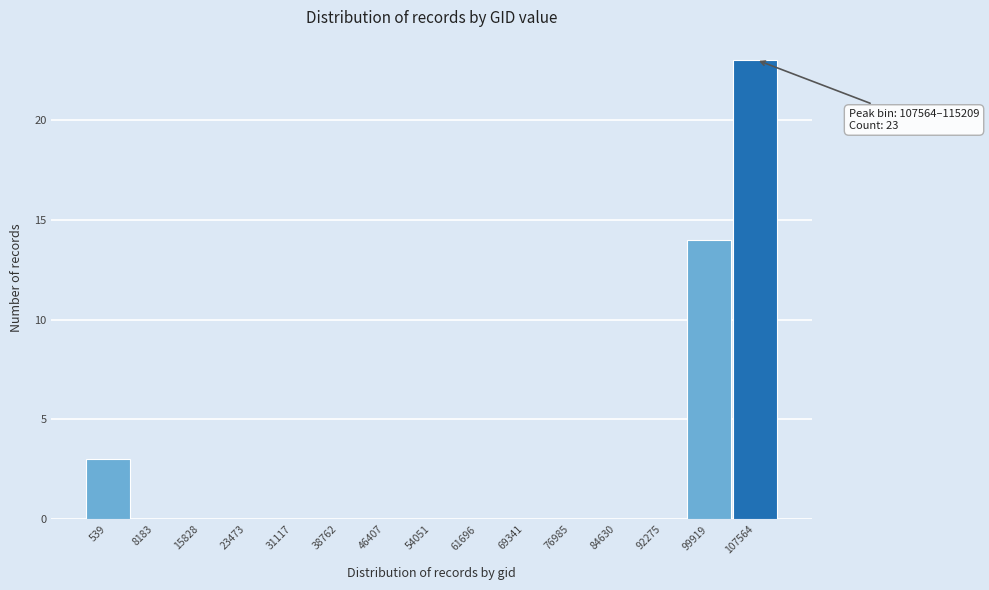

Reading right to left, list all the values displayed in this chart.

107564=23	99919=14	92275=0	84630=0	76985=0	69341=0	61696=0	54051=0	46407=0	38762=0	31117=0	23473=0	15828=0	8183=0	539=3